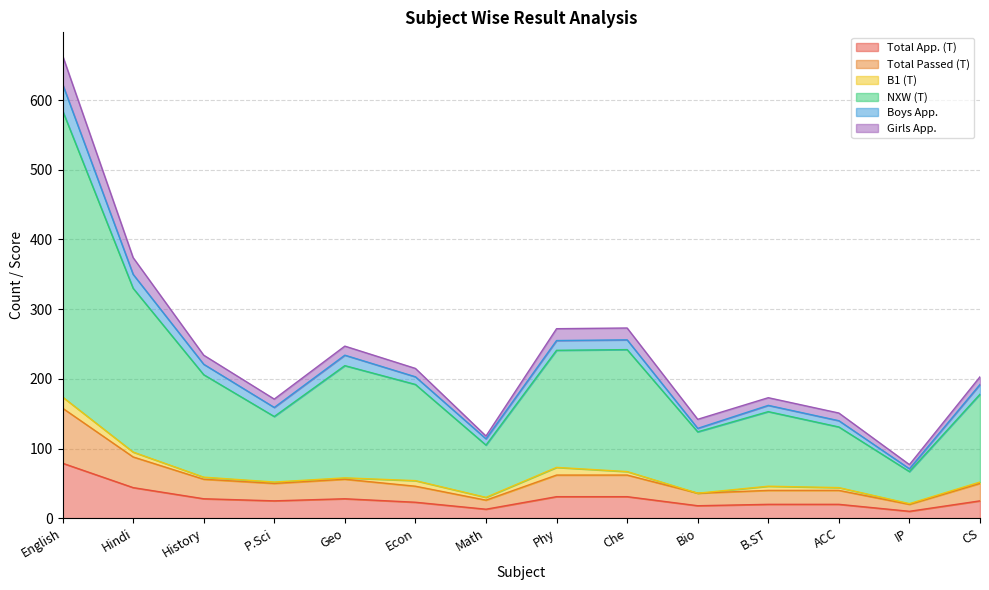

At which category is the sum across all series the highest?

English